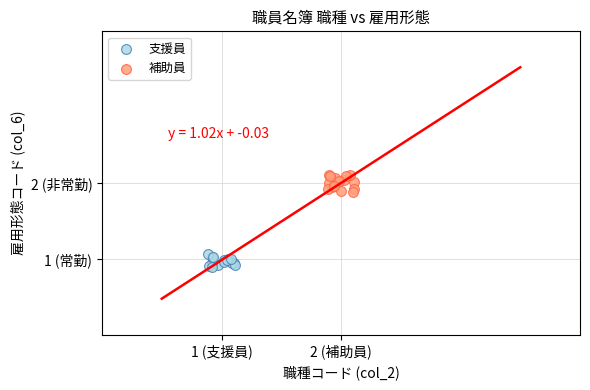

Which series has the widest spread of Y values?

補助員